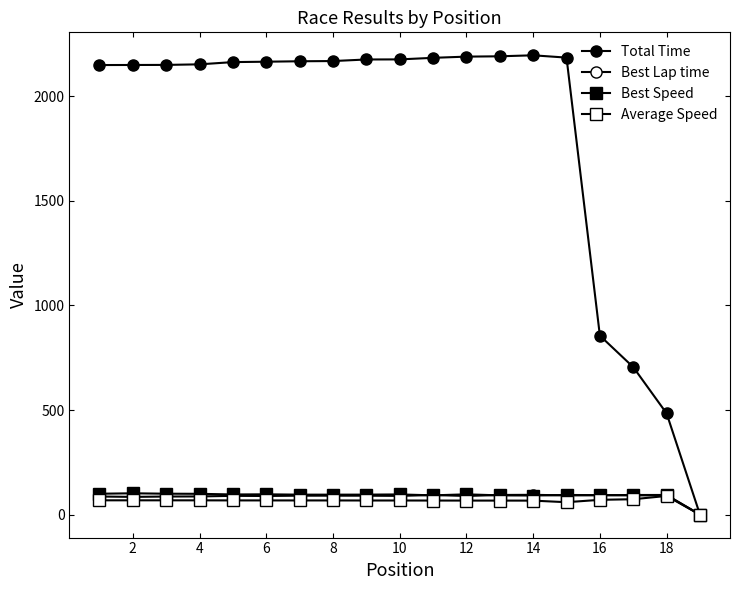

How many values in the Average Speed series exceed 67?

16